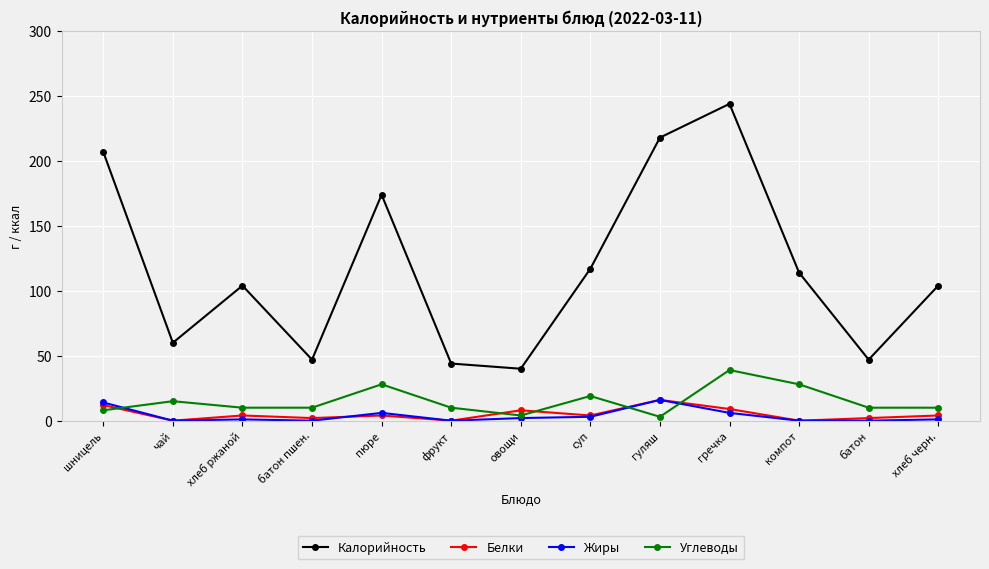

Read the Углеводы value at фрукт.

10